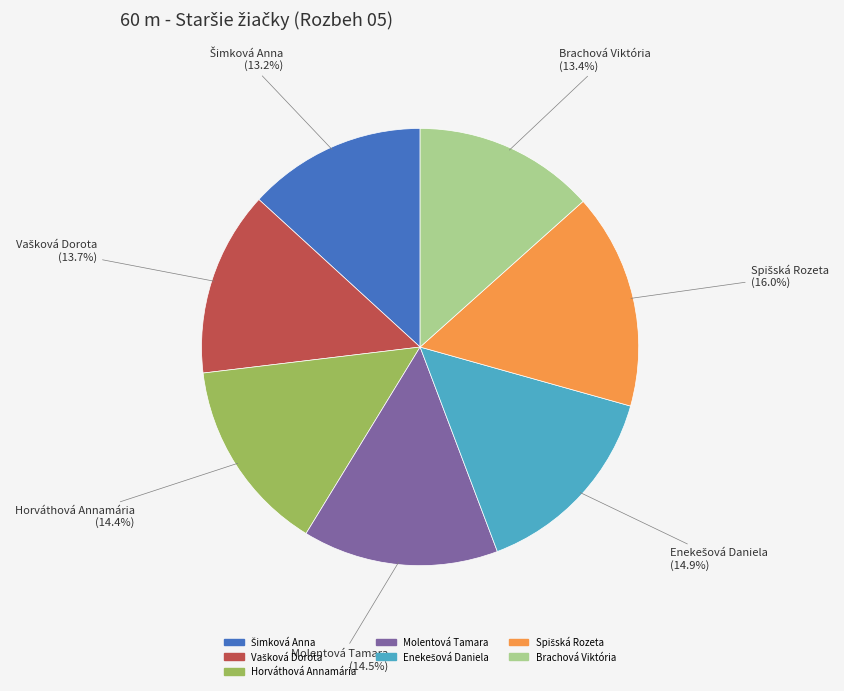

How many slices are in this pie chart?

7